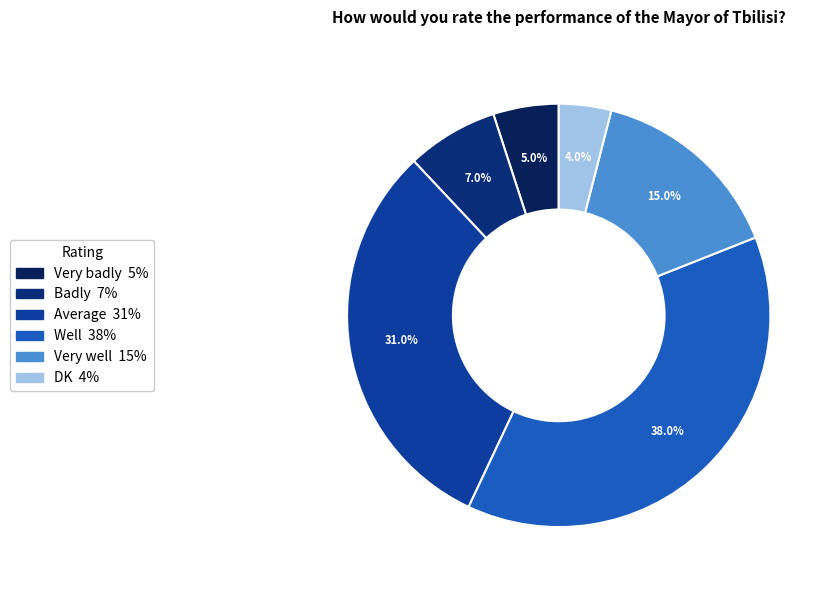

Rank the categories by value from highest to lowest.

Well, Average, Very well, Badly, Very badly, DK